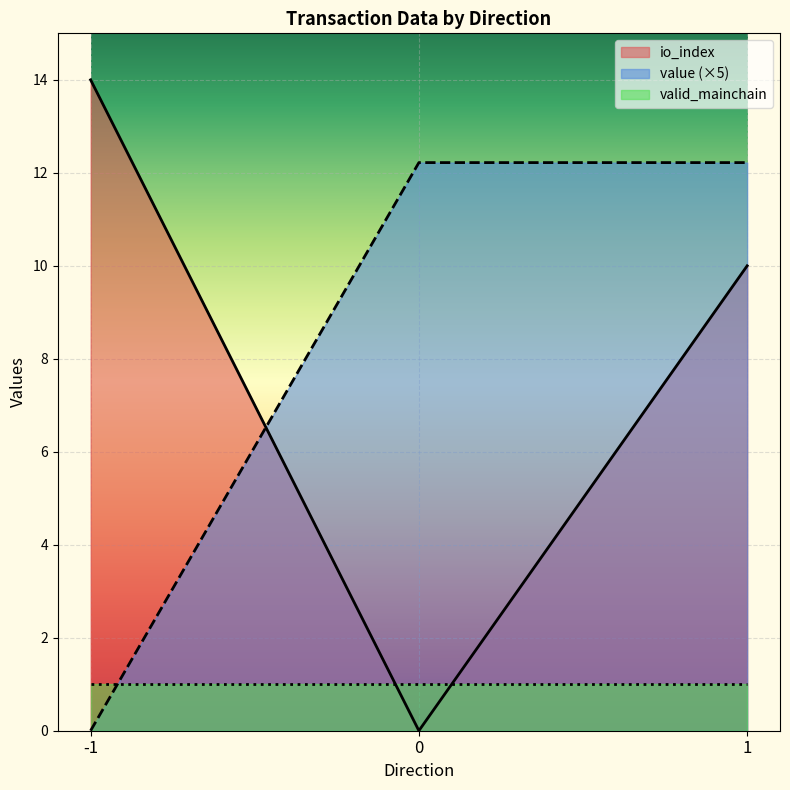

Between 0 and 1, which is larger?

1